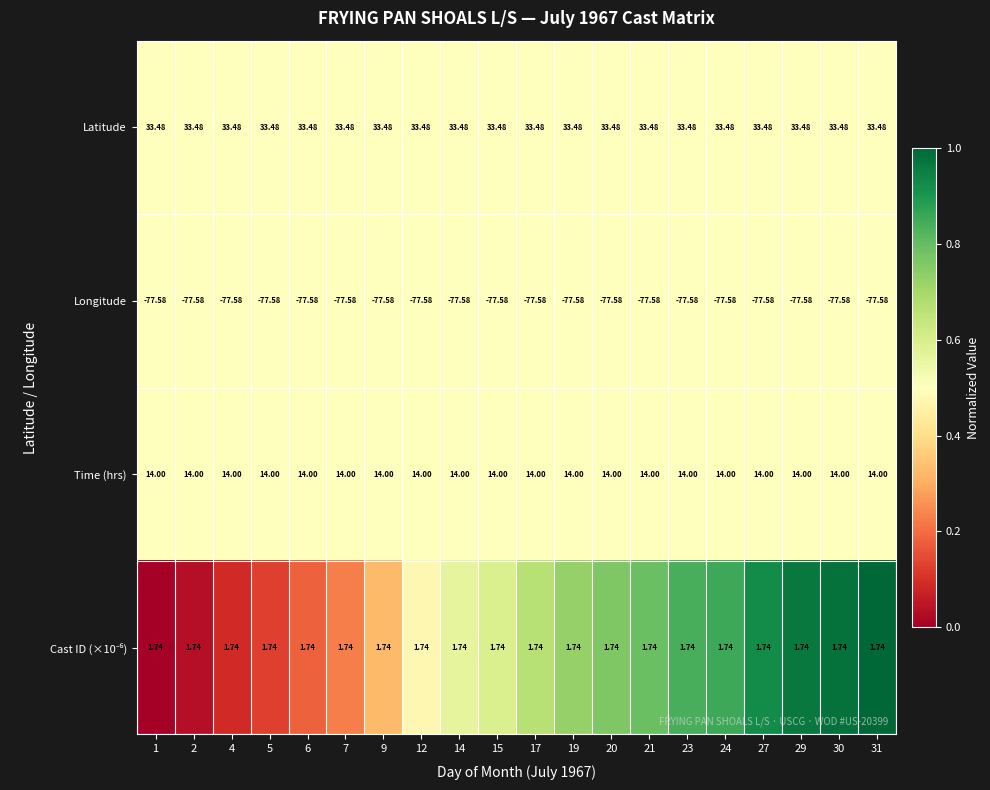

Which series has the largest total across all categories?

Latitude